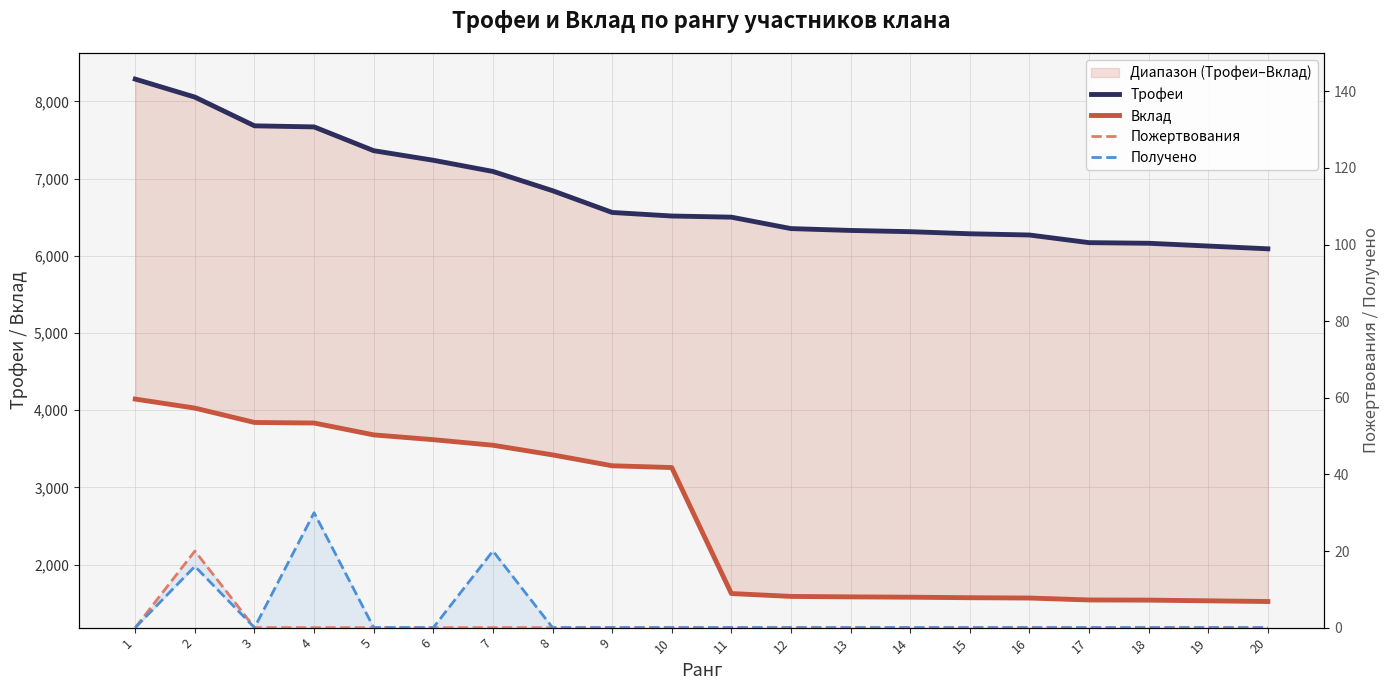

At how many categories does at least one series exceed 1312?

20